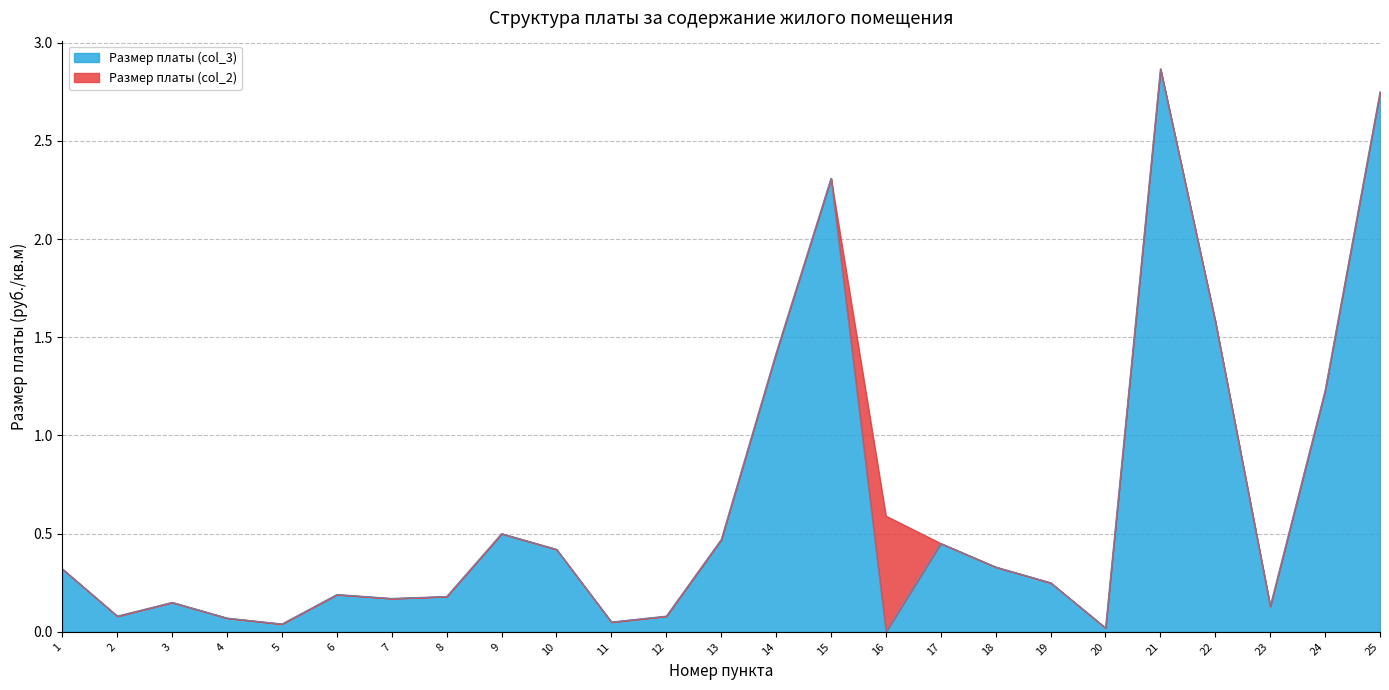

What is the sum of all Размер платы (col_3) values?

16.1